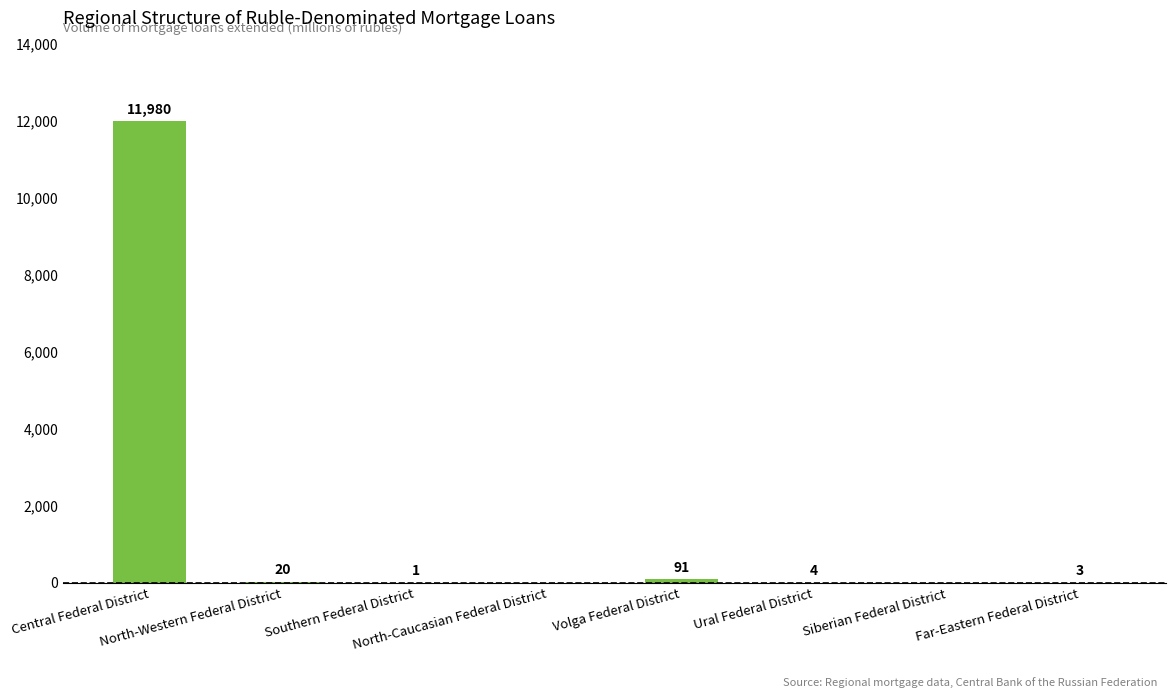

What is the sum of all values?

12099